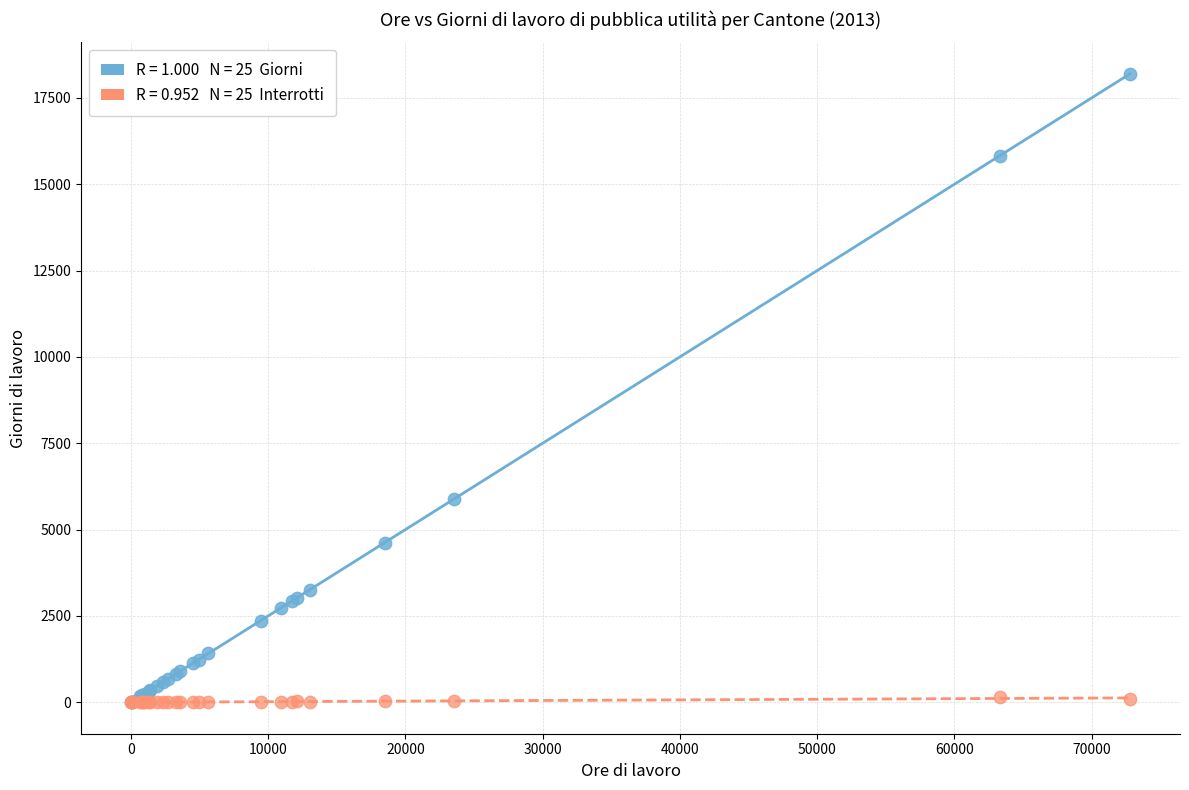

Across all series, what Y value is closest to 9100?

5887